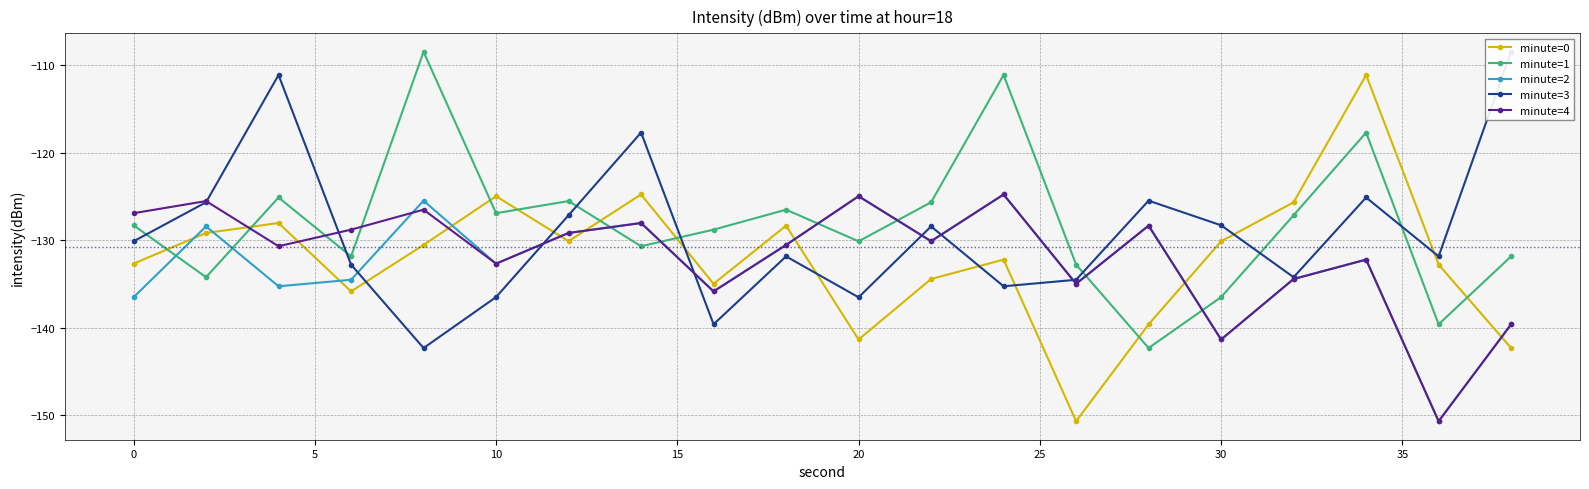

How many intersections are there between minute=4 and minute=1?

9